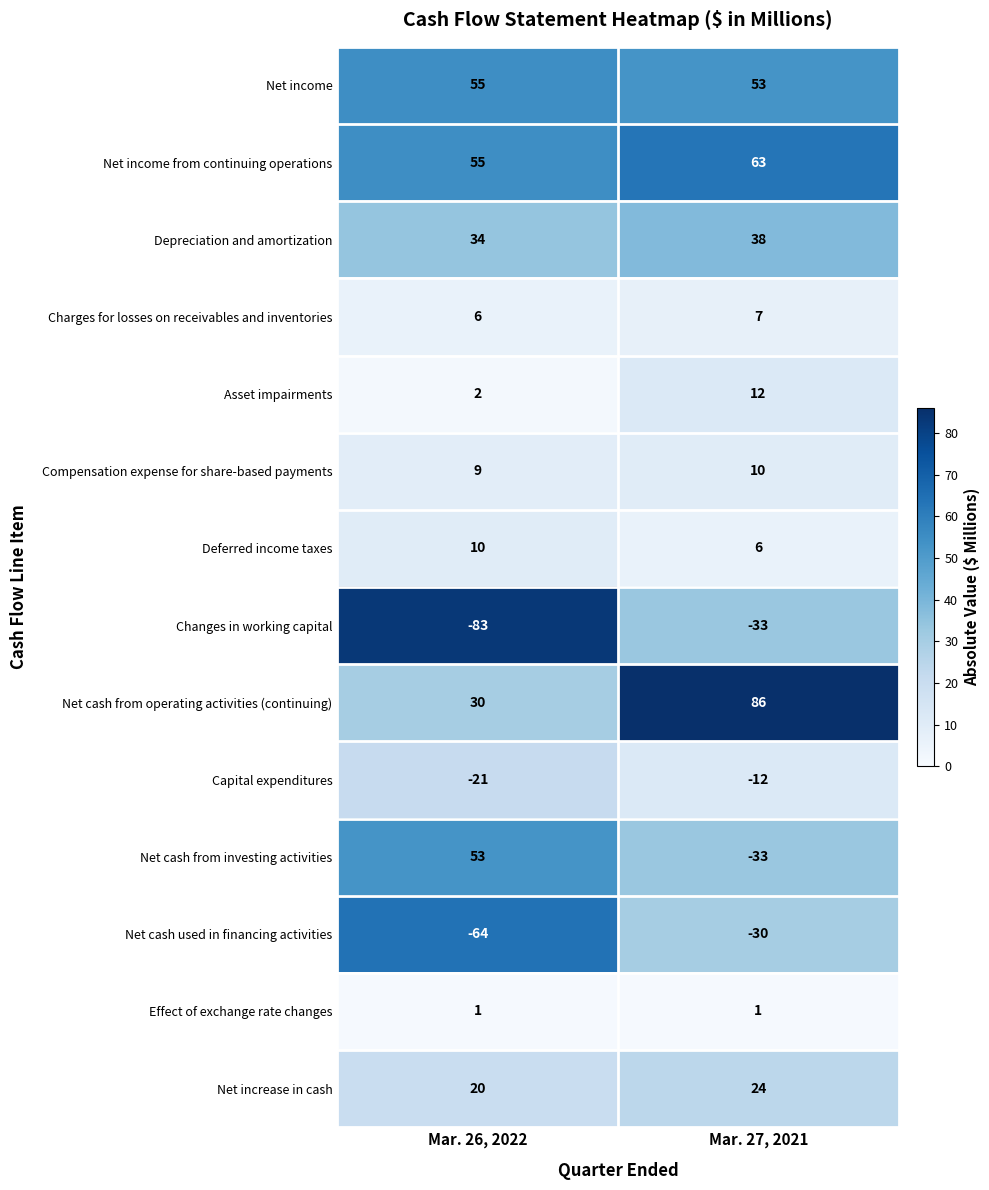

What is the greatest value displayed?

86